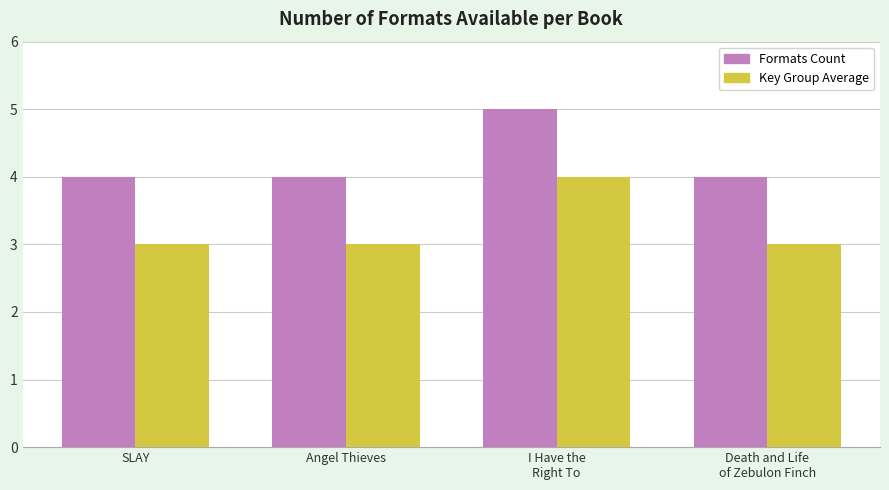

What is the difference between the maximum and second lowest values in the Key Group Average series?

1